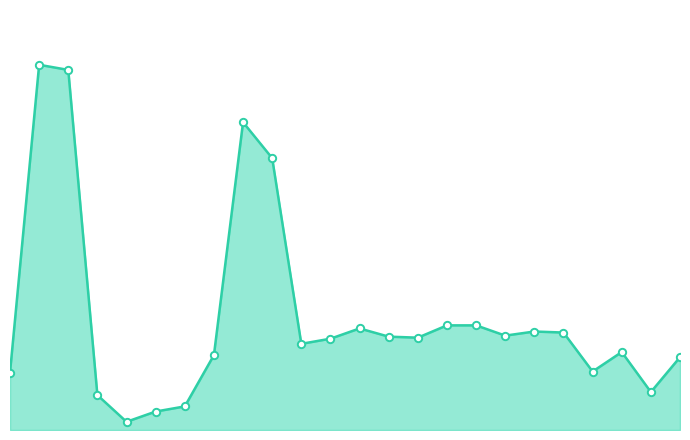

Is this an area chart (filled region under the line)?

Yes